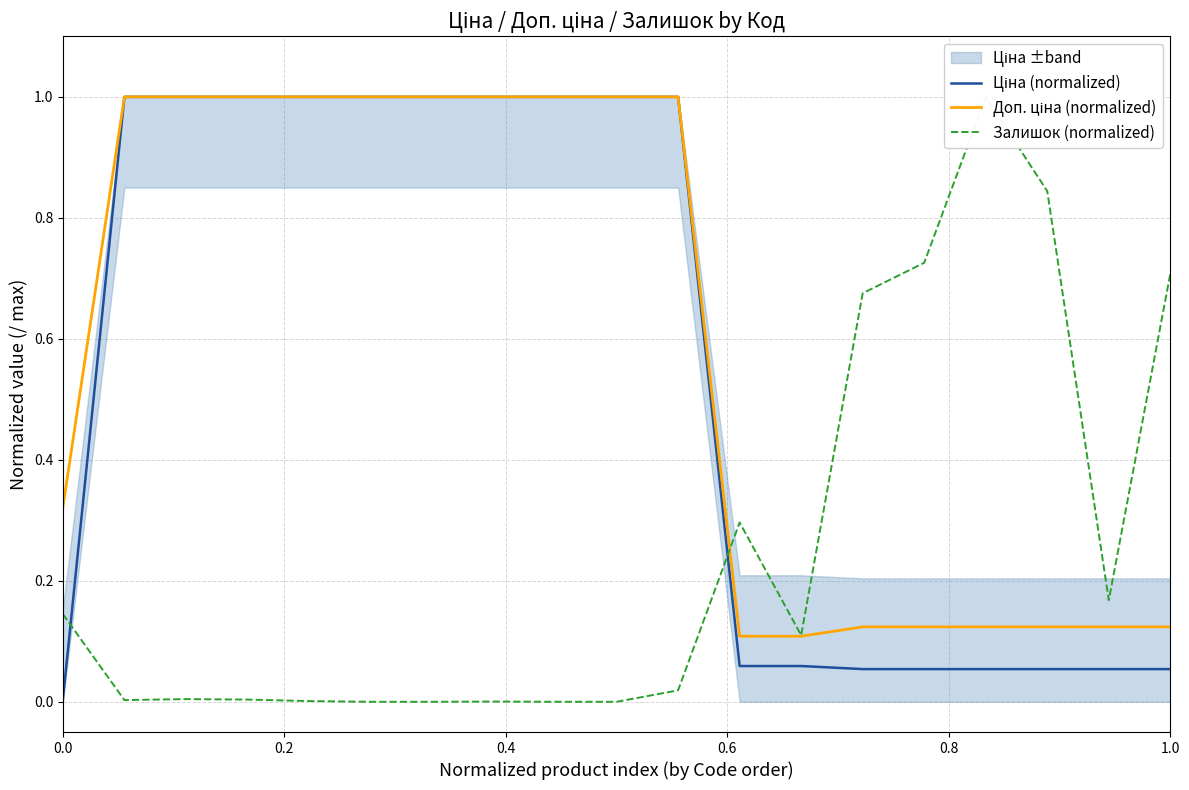

Rank the series by their maximum value, from lowest to highest.

Ціна (normalized), Доп. ціна (normalized), Залишок (normalized)